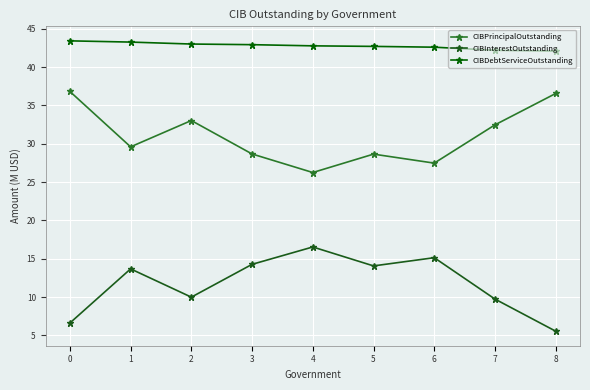

How many lines are shown in the chart?

3